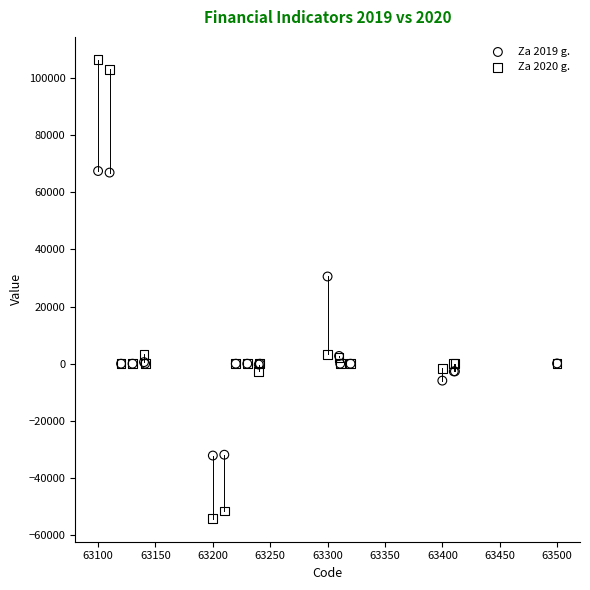

Which series reaches the maximum Y coordinate?

Za 2020 g.